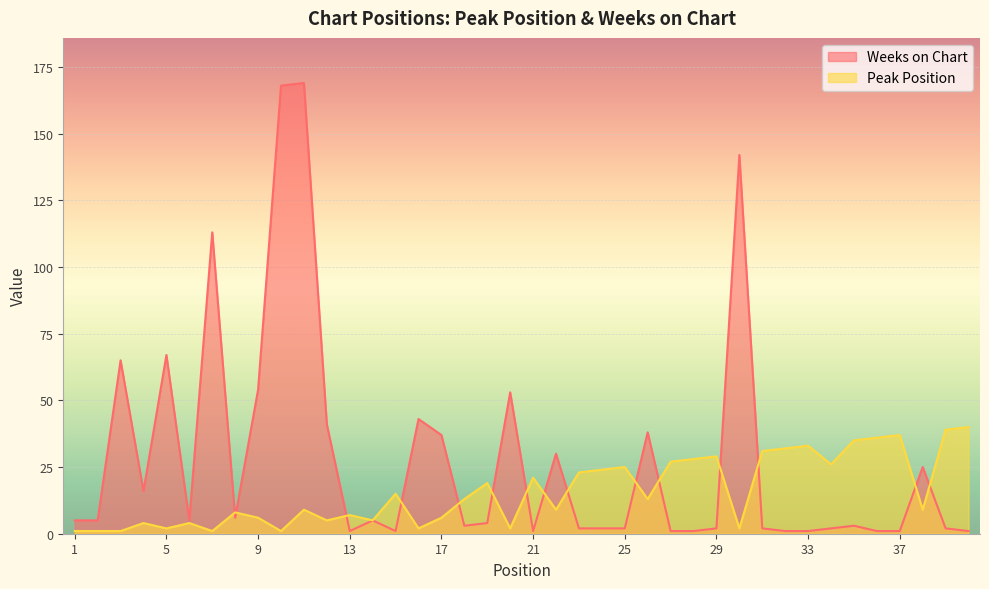

Reading right to left, extract all data points from this chart.

Peak Position: 40=40	39=39	38=9	37=37	36=36	35=35	34=26	33=33	32=32	31=31	30=2	29=29	28=28	27=27	26=13	25=25	24=24	23=23	22=9	21=21	20=2	19=19	18=13	17=6	16=2	15=15	14=5	13=7	12=5	11=9	10=1	9=6	8=8	7=1	6=4	5=2	4=4	3=1	2=1	1=1
Weeks on Chart: 40=1	39=2	38=25	37=1	36=1	35=3	34=2	33=1	32=1	31=2	30=142	29=2	28=1	27=1	26=38	25=2	24=2	23=2	22=30	21=1	20=53	19=4	18=3	17=37	16=43	15=1	14=5	13=1	12=41	11=169	10=168	9=54	8=6	7=113	6=5	5=67	4=16	3=65	2=5	1=5